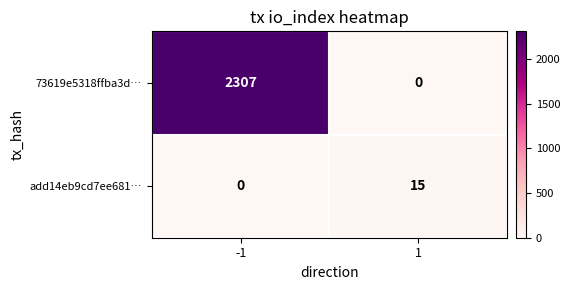

True or false: add14eb9cd7ee681… has a value of 15 at 1.

True